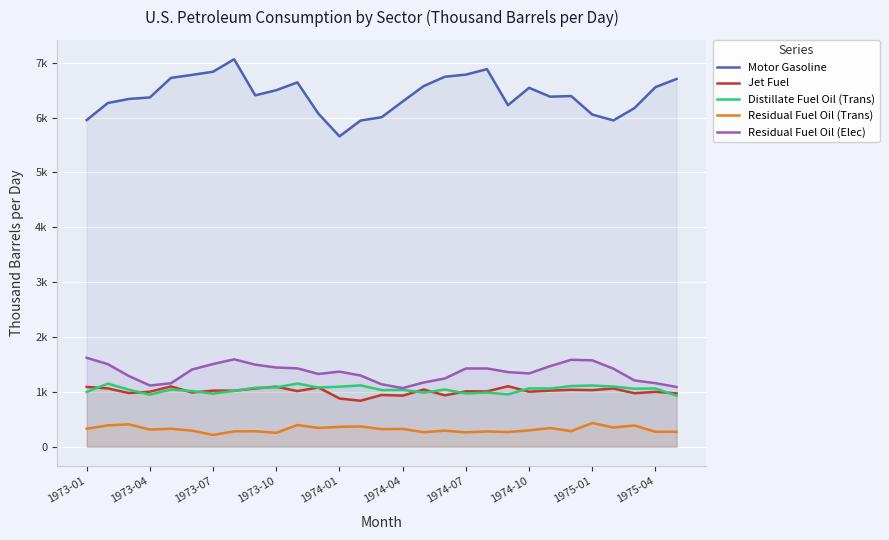

Does the chart display data point markers on the line(s)?

No